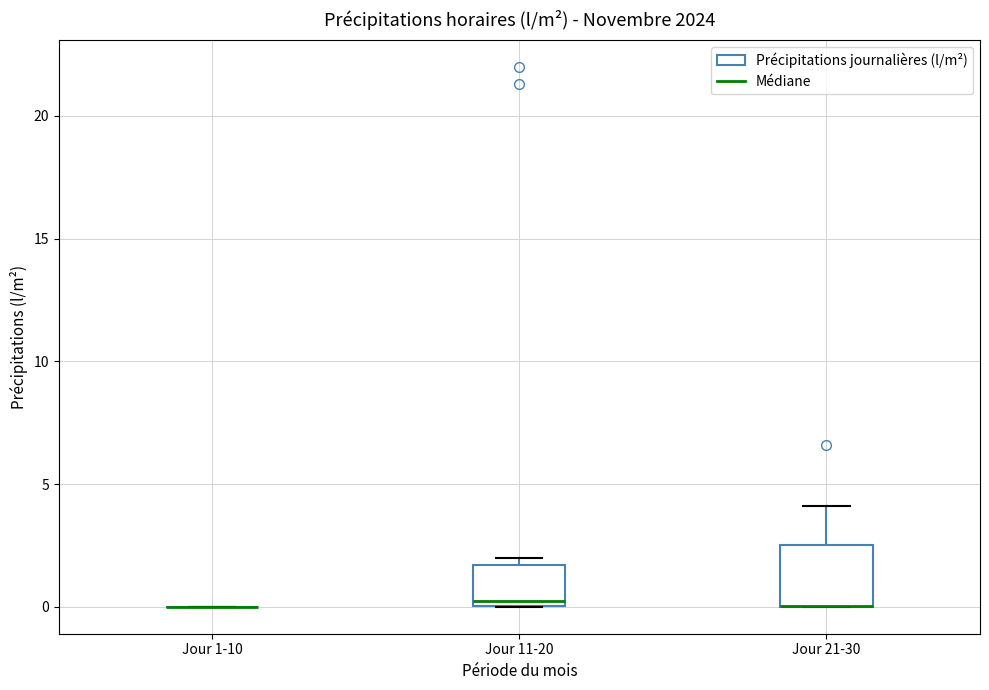

Where is the upper edge of the box for Jour 11-20 on the y-axis? The values are not printed on the chart, so give them approximately, as read against the axis.

1.5